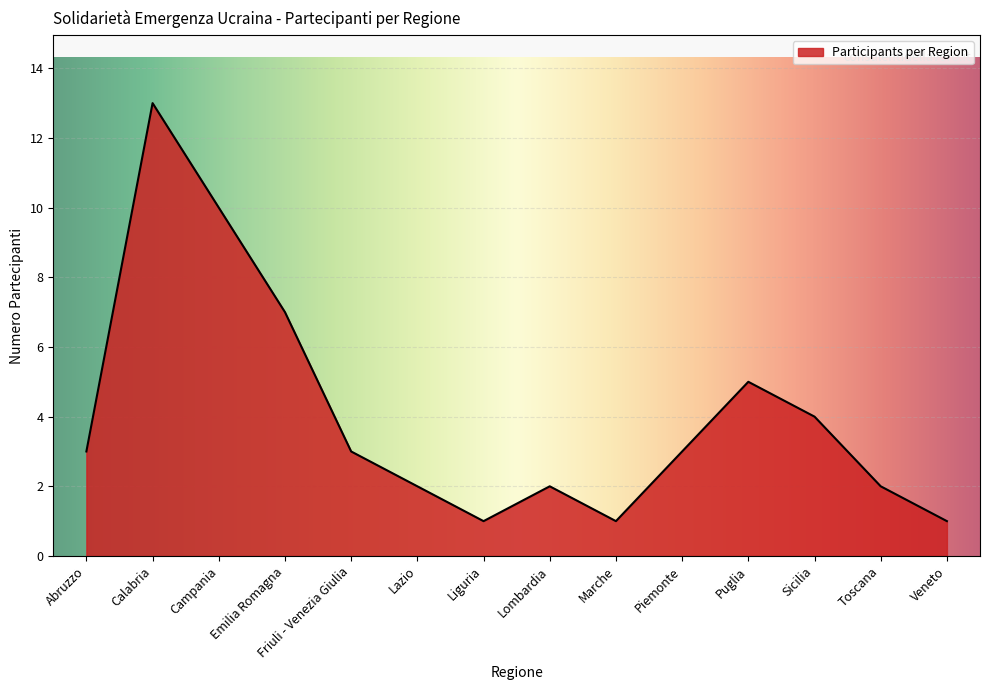

Approximately how many times larger is the value at Veneto compared to Puglia?

0.2